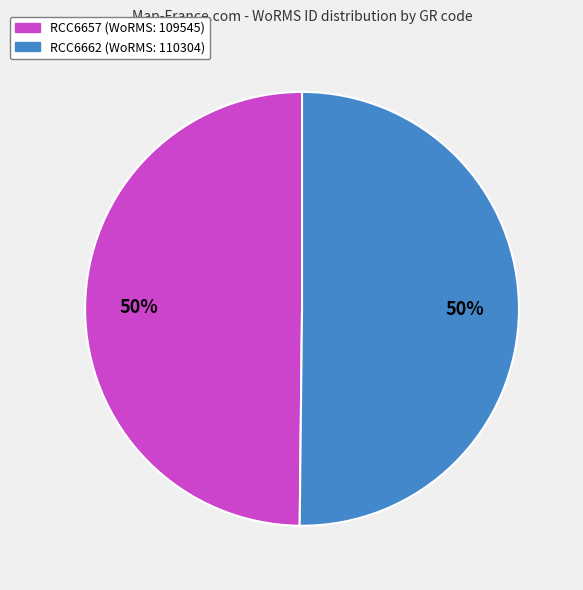

Is it true that RCC6662 is 50% of the pie?

True